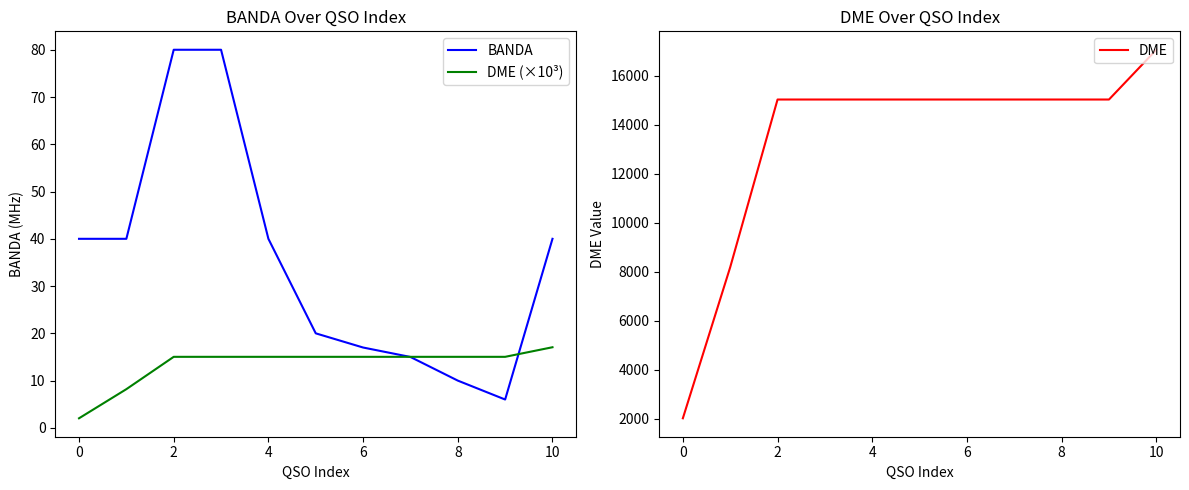

How many categories are shown in the chart?

11